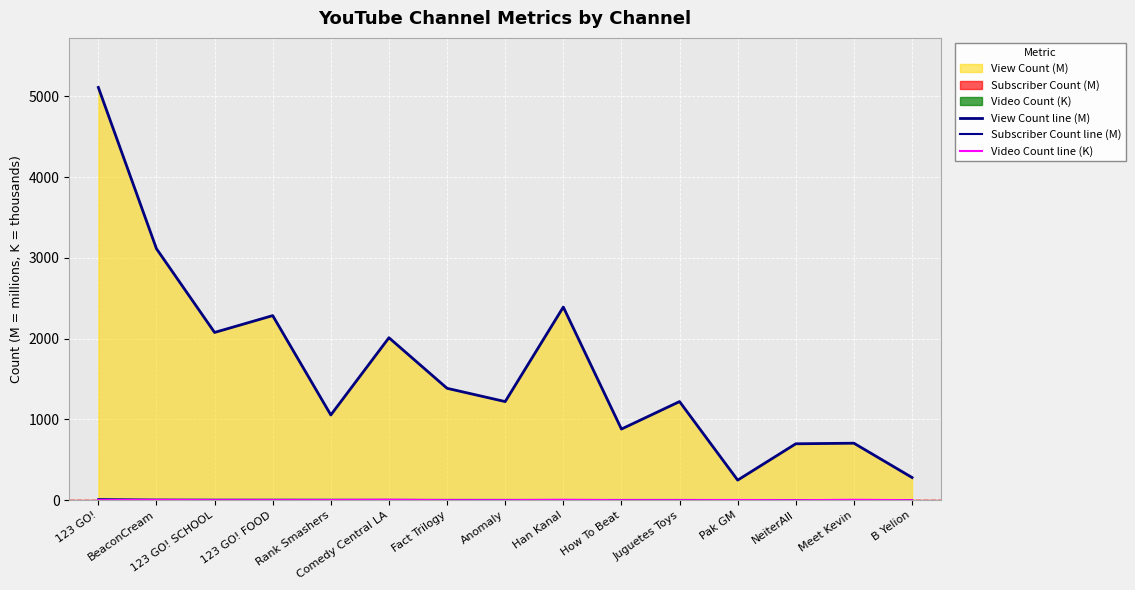

True or false: Video Count line (K) and View Count line (M) cross at least once.

False